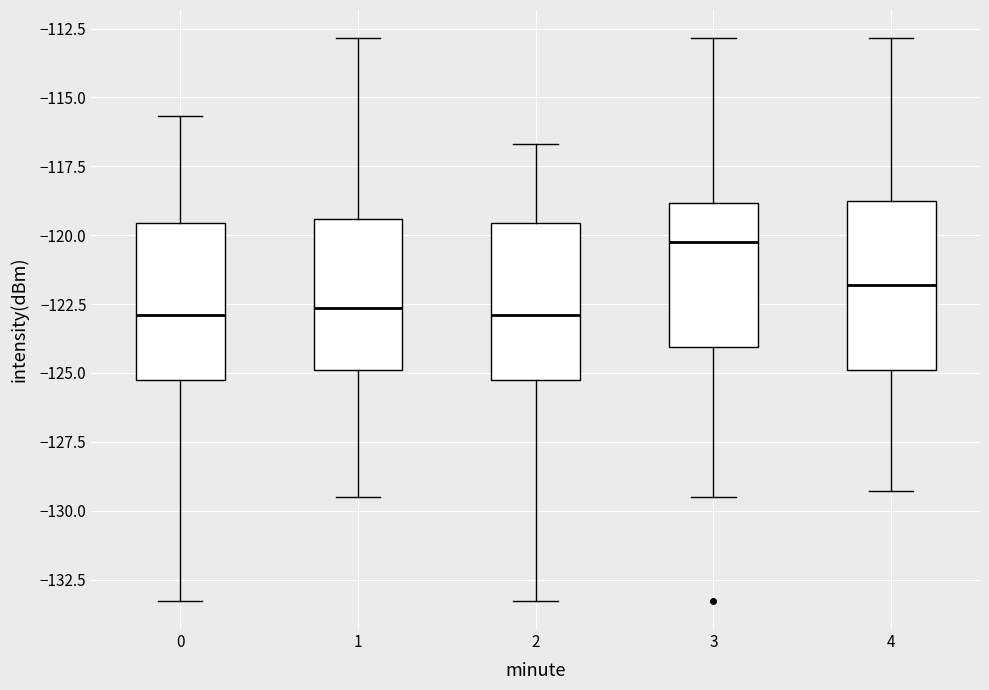

Where does the upper whisker of the box at x = 4 end on the y-axis? The values are not printed on the chart, so give them approximately, as read against the axis.

-113.0